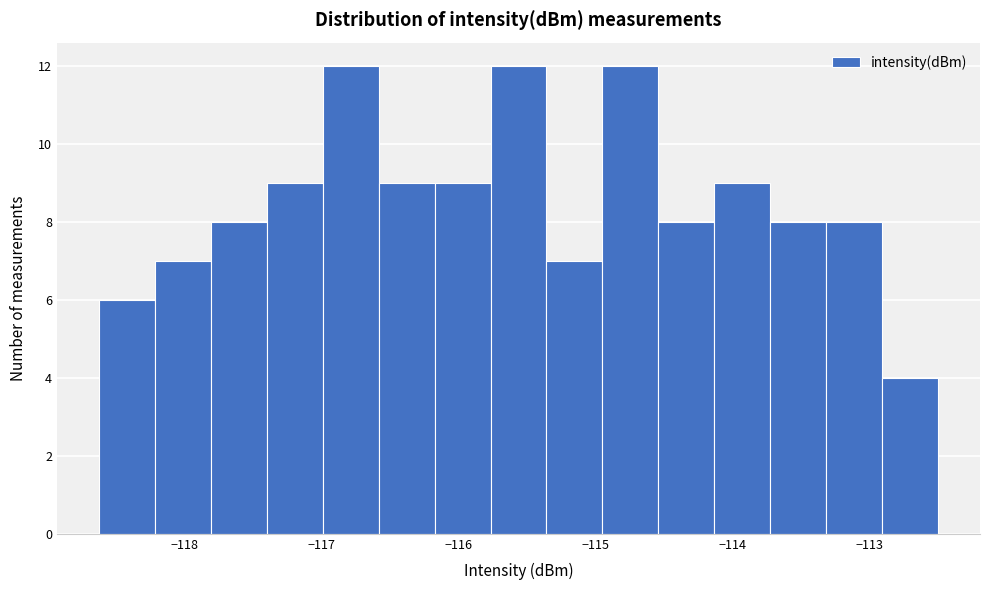

Reading left to right, transcribe this chart: for each bar, give the range it covers on the x-axis and its height. Neither the bar edges nor the heights are printed on the chart, so give them approximately, as read against the axes.

-118.6 to -118.2: 6
-118.2 to -117.8: 7
-117.8 to -117.4: 8
-117.4 to -117.0: 9
-117.0 to -116.6: 12
-116.6 to -116.2: 9
-116.2 to -115.8: 9
-115.8 to -115.4: 12
-115.4 to -114.9: 7
-114.9 to -114.5: 12
-114.5 to -114.1: 8
-114.1 to -113.7: 9
-113.7 to -113.3: 8
-113.3 to -112.9: 8
-112.9 to -112.5: 4